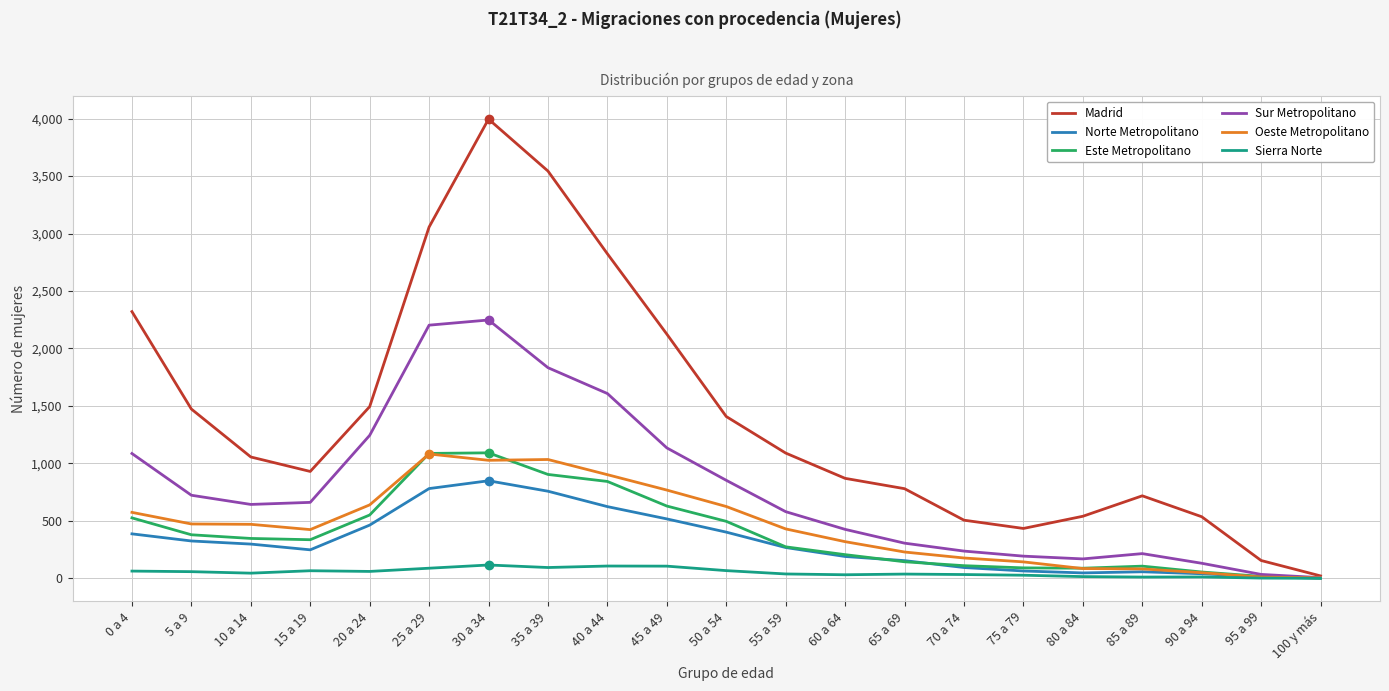

At which category is the sum across all series the highest?

30 a 34